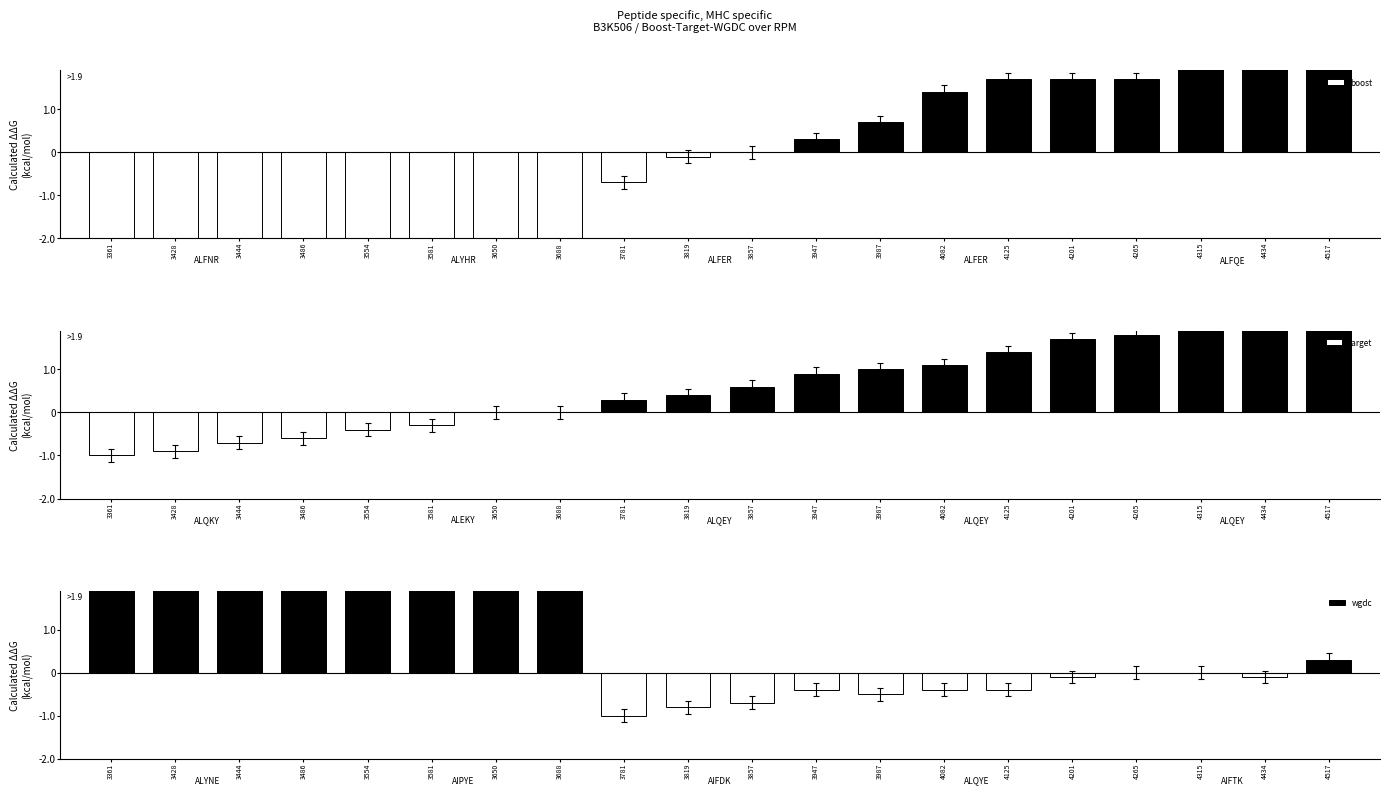

Is it true that target equals -0.9 at 3428?

True